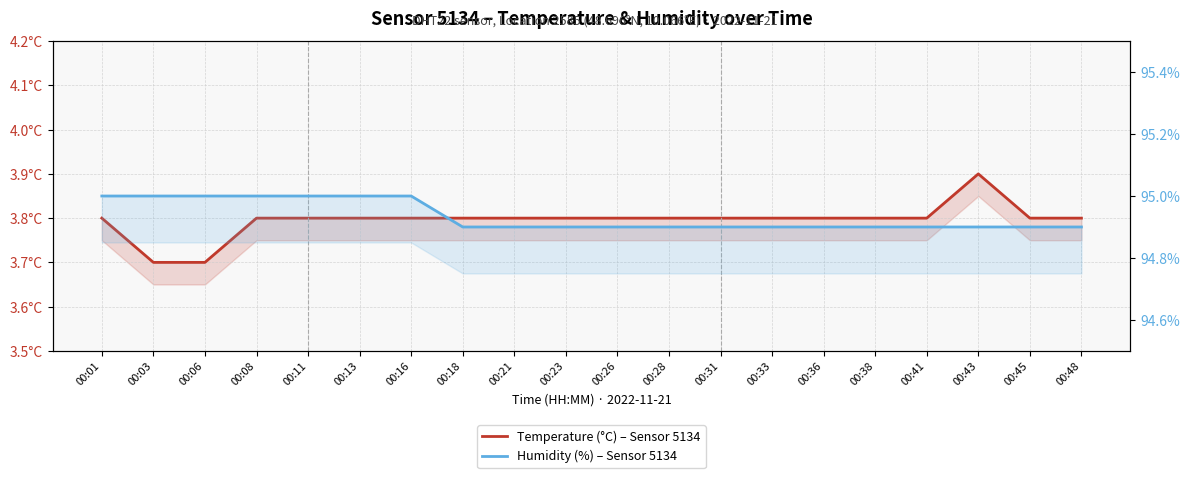

True or false: Humidity (%) – Sensor 5134 has more than 0 interior local peaks.

False